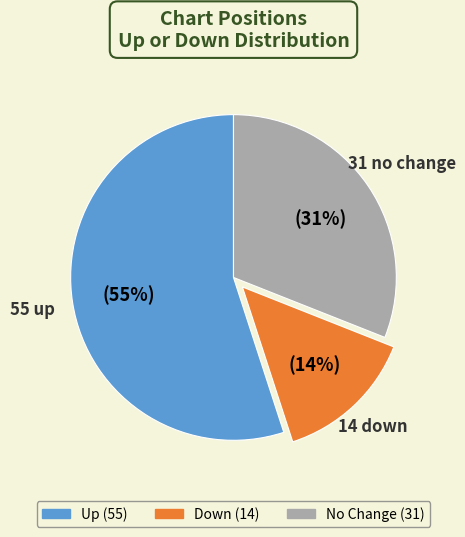

To the nearest percent, what is the average slice percentage?

33%